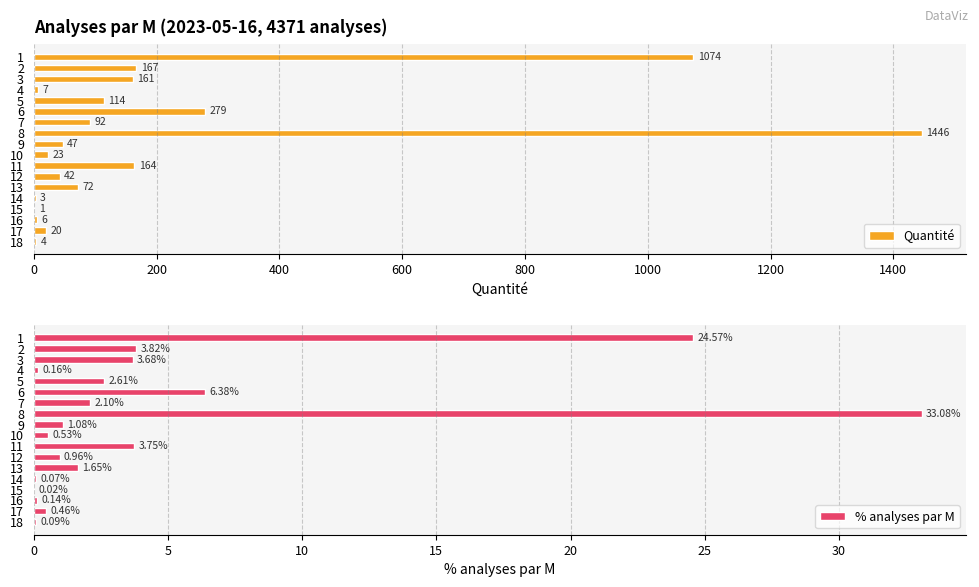

What is the maximum value for Quantité?

1446